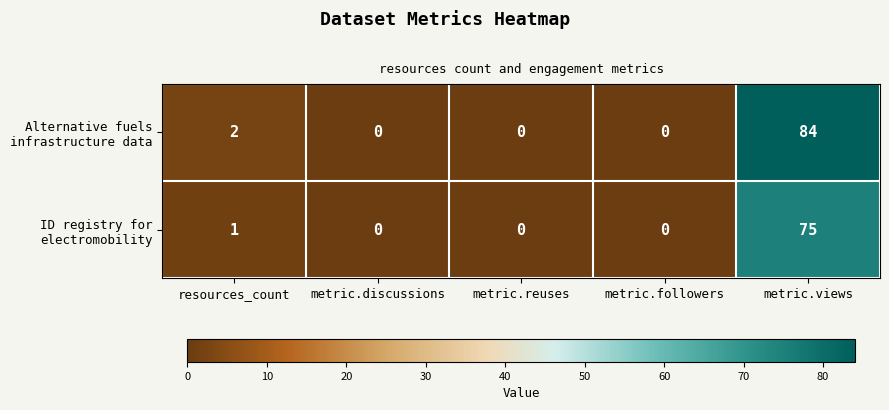

What is the maximum value shown in the chart?

84